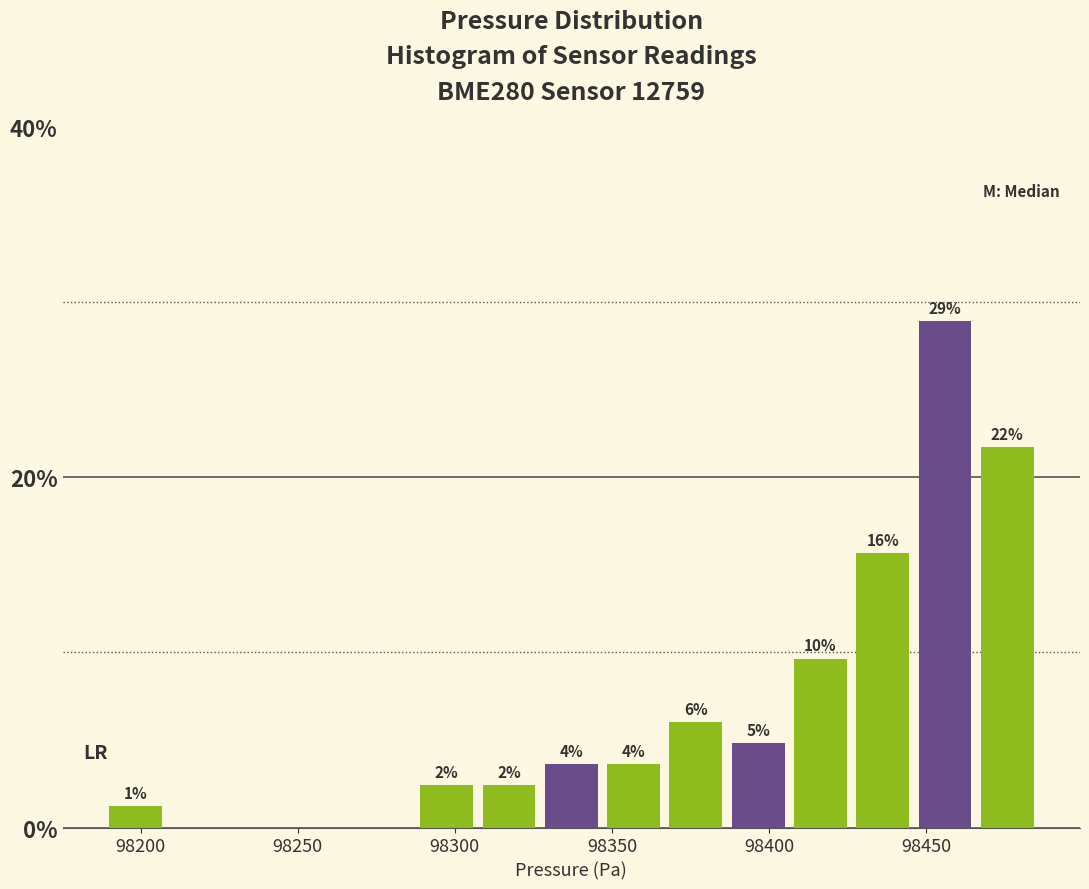

Around what value on the x-axis is the tallest bar? Give the approximate position of its centre, as read against the axis.

98455